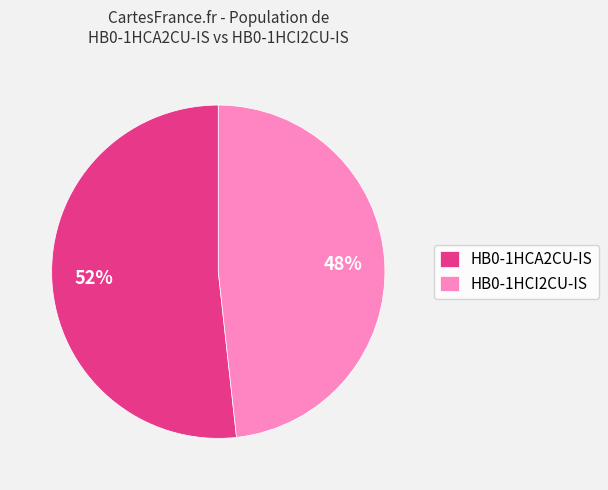

What percentage is the HB0-1HCI2CU-IS slice, to the nearest percent?

48%